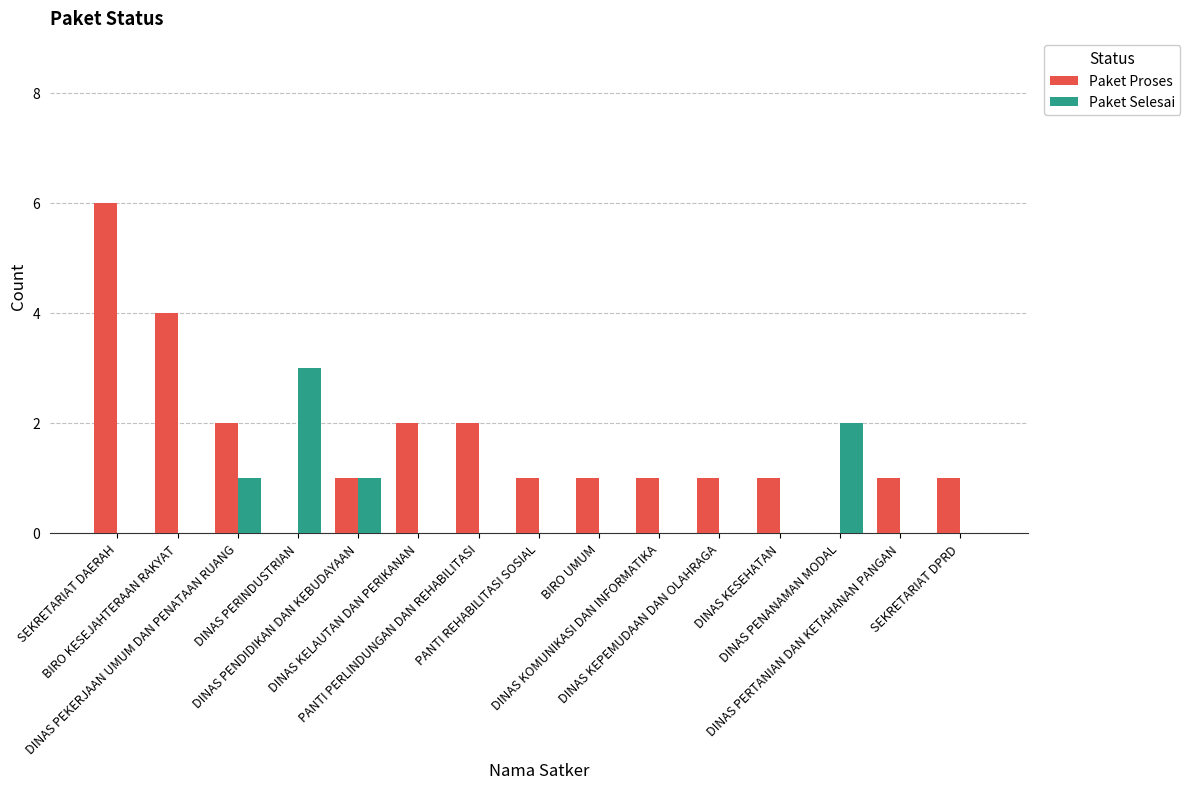

Which category has the highest value across all series?

SEKRETARIAT DAERAH